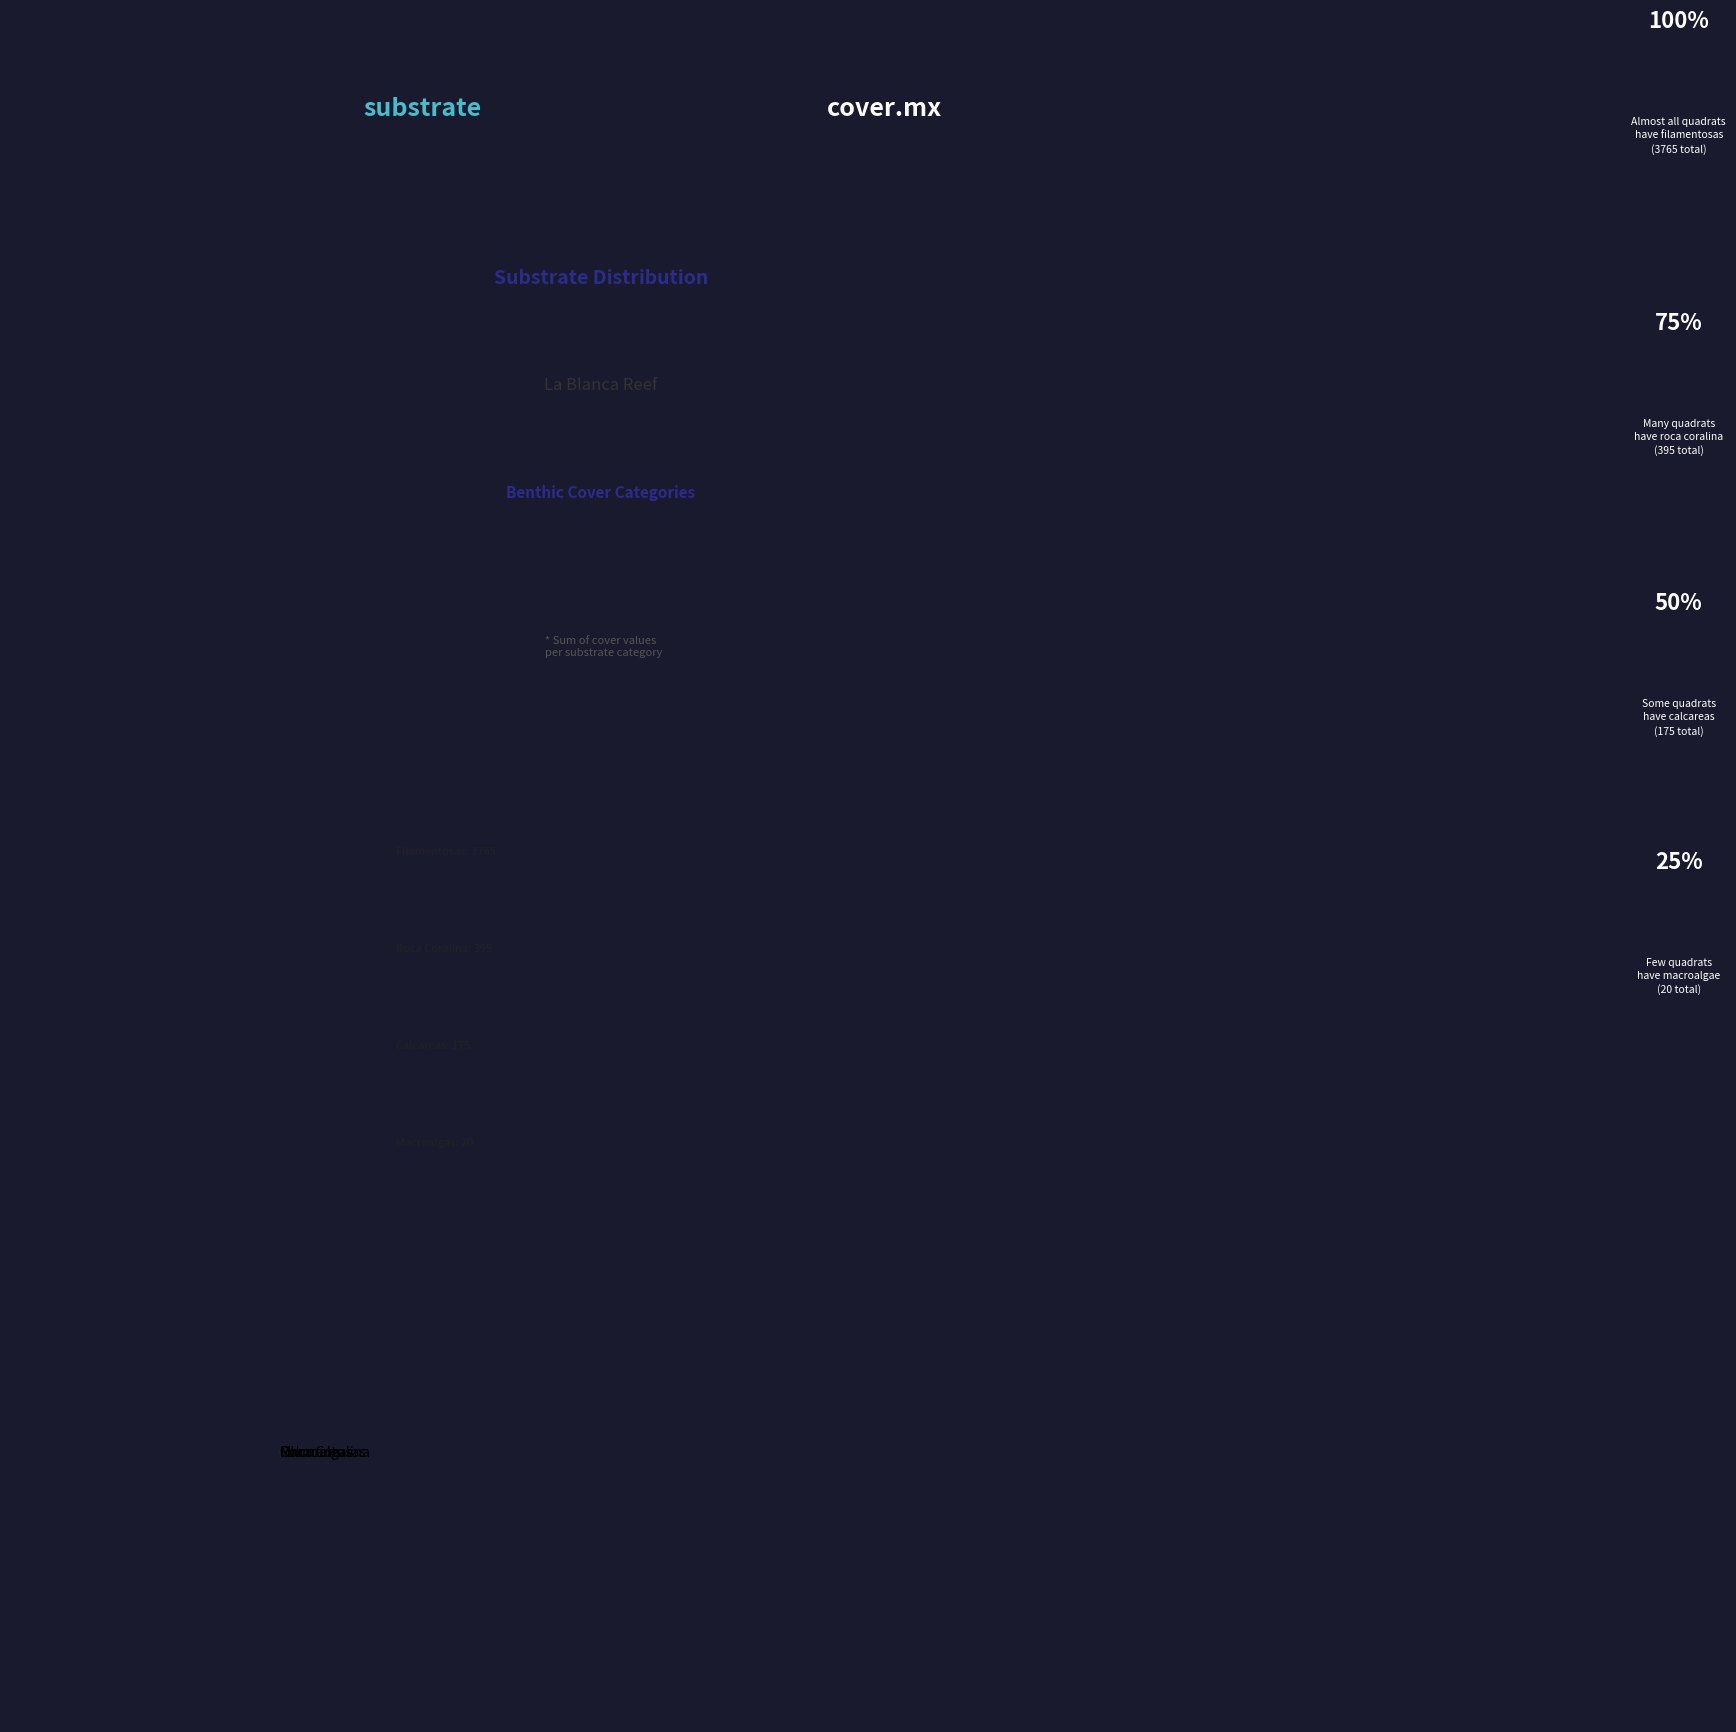

Rank the categories by value from lowest to highest.

Macroalgas, Calcareas, Roca Coralina, Filamentosas